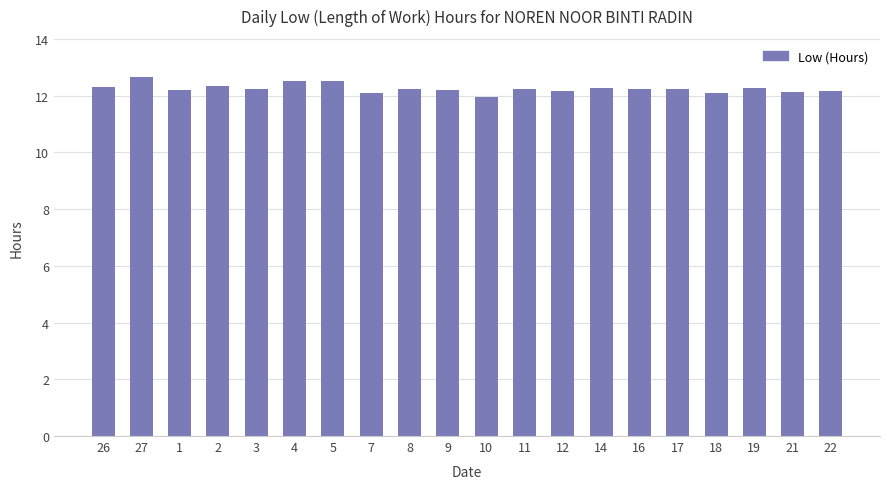

What is the difference between the maximum and minimum values?

0.7